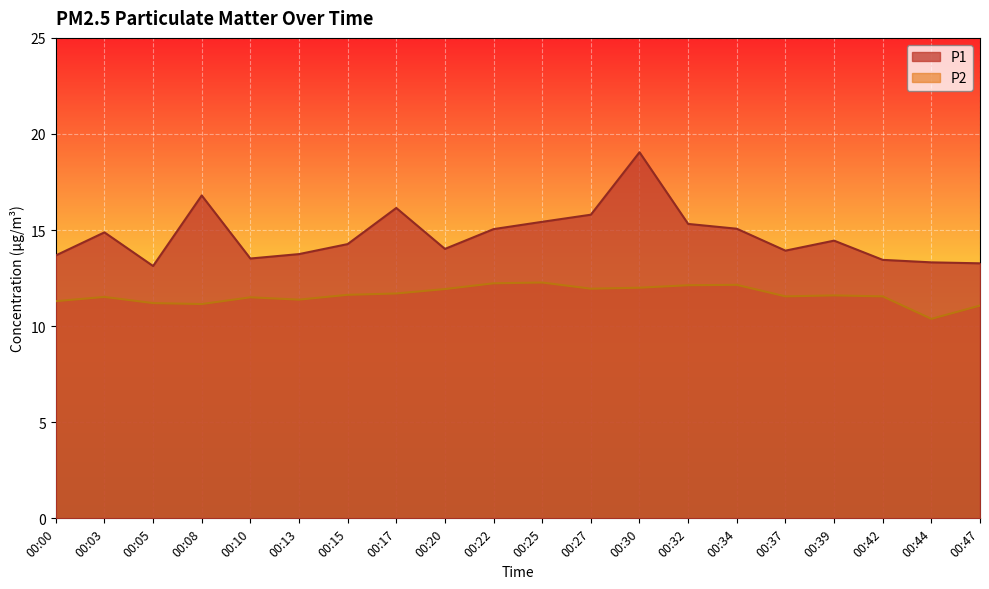

True or false: P2 has more than 1 points higher than both neighbors.

True